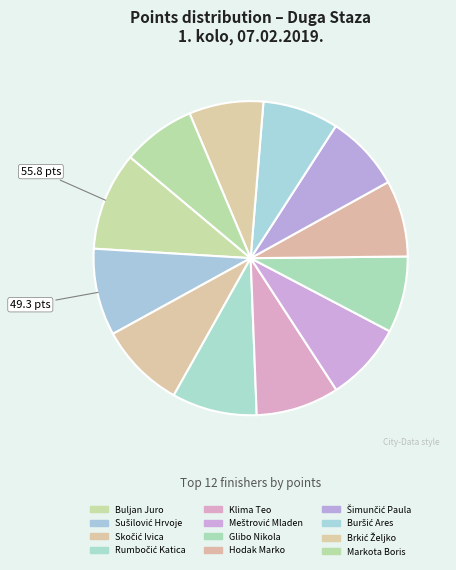

Does Meštrović Mladen represent more than half of the total?

No